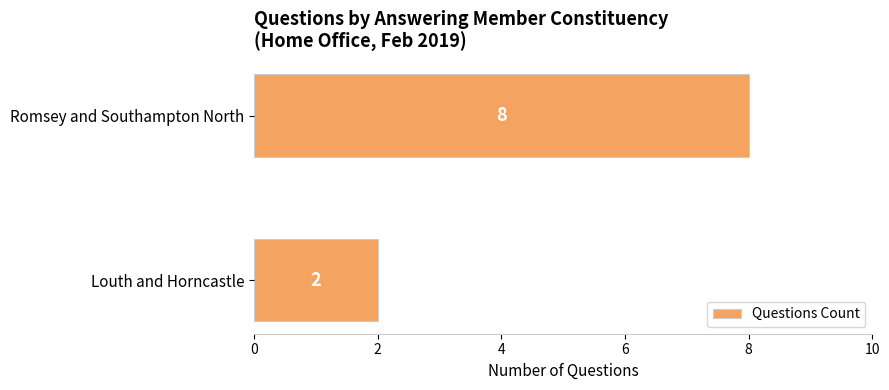

The chart shows a value of 8 at Romsey and Southampton North. True or false?

True